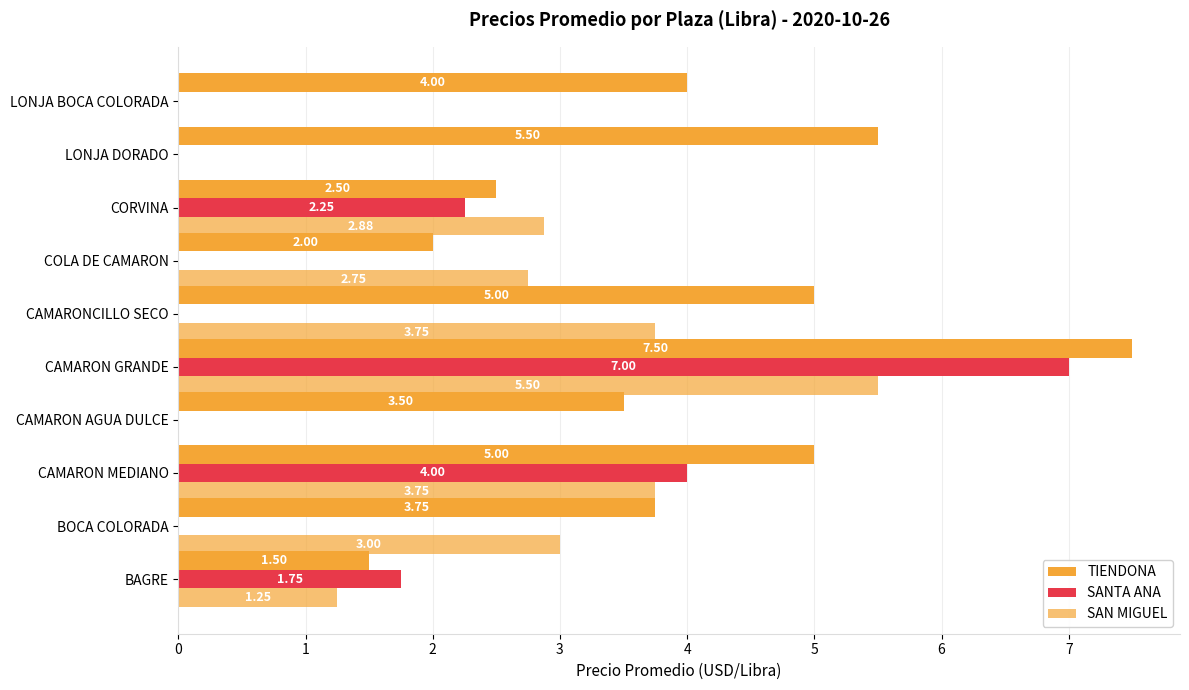

Reading right to left, what are all the values shown in this chart?

TIENDONA: 4.0	5.5	2.5	2.0	5.0	7.5	3.5	5.0	3.8	1.5
SANTA ANA: 0.0	0.0	2.2	0.0	0.0	7.0	0.0	4.0	0.0	1.8
SAN MIGUEL: 0.0	0.0	2.9	2.8	3.8	5.5	0.0	3.8	3.0	1.2